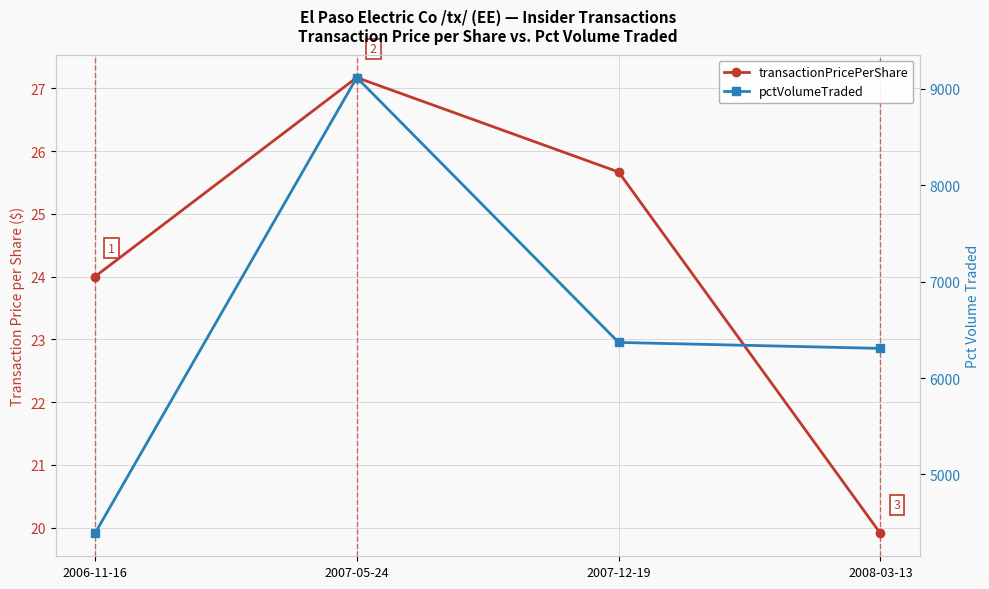

What is the highest value of the transactionPricePerShare series?

27.2